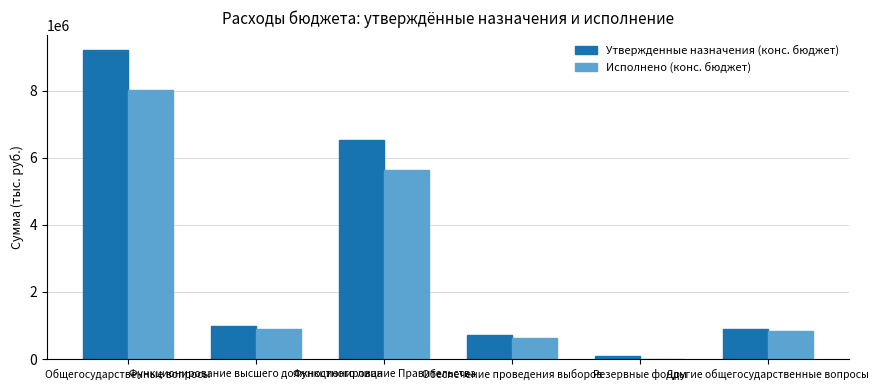

What is the total value across all series at Обеспечение проведения выборов?

1342665.5